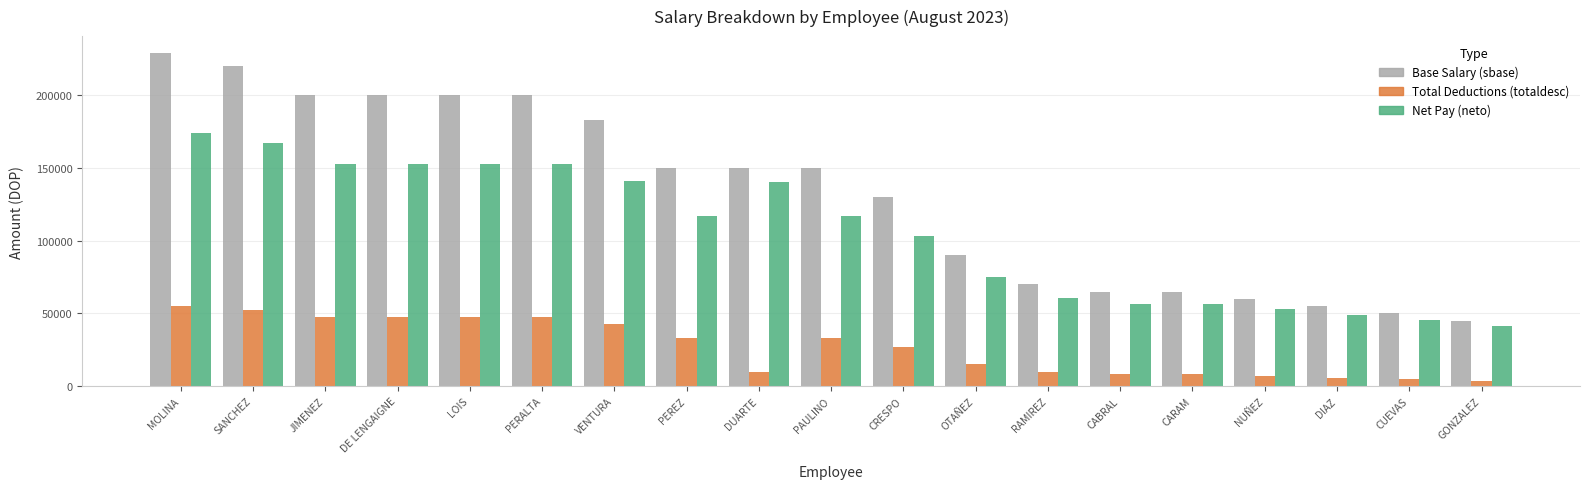

Is it true that Base Salary (sbase) equals 105720.3 at RAMIREZ?

False